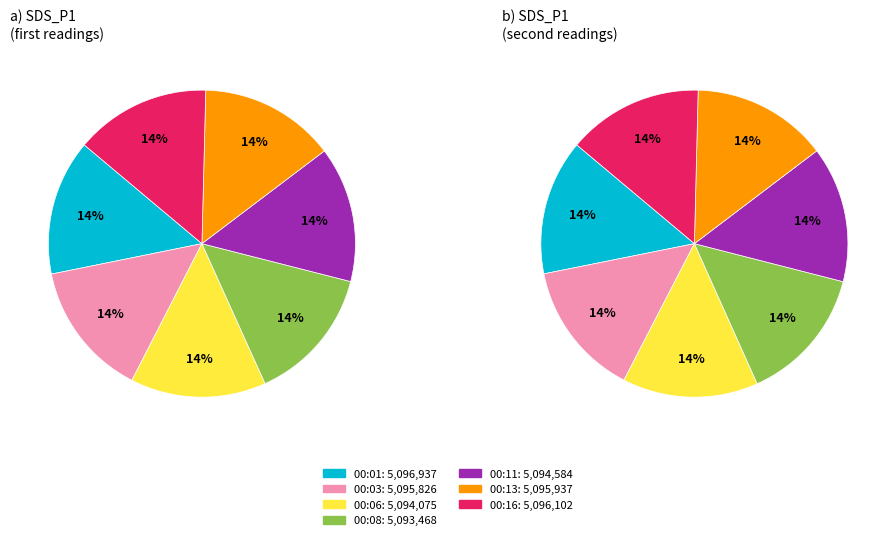

Is it true that 00:25 is 16% of the pie?

False